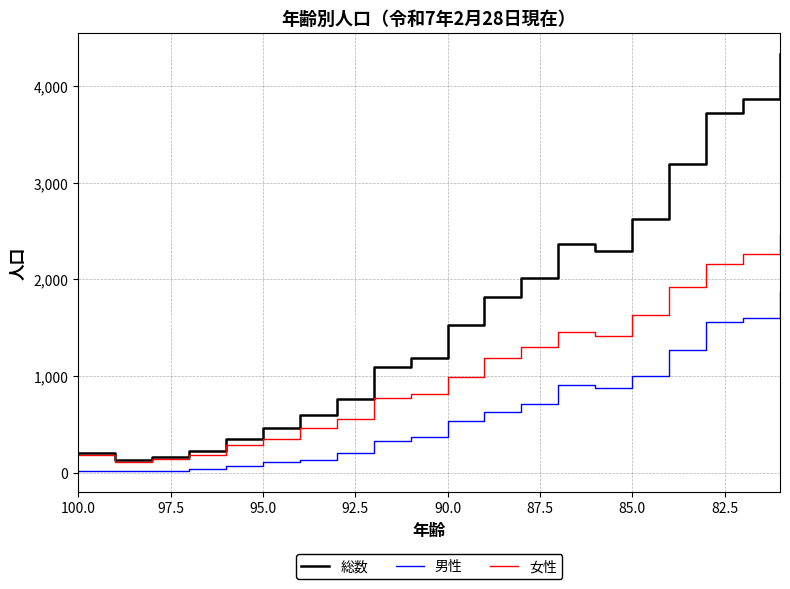

How many distinct data groups are displayed?

3